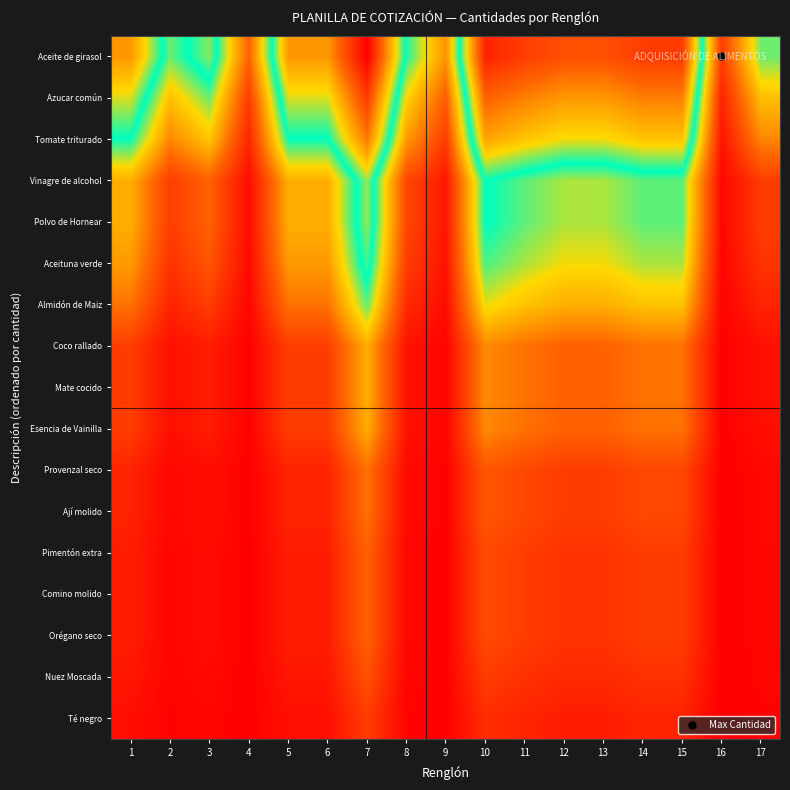

Rank the series at 14 from highest to lowest value.

Aceite de girasol, Azucar común, Tomate triturado, Polvo de Hornear, Vinagre de alcohol, Aceituna verde, Almidón de Maiz, Esencia de Vainilla, Mate cocido, Coco rallado, Ají molido, Provenzal seco, Orégano seco, Comino molido, Pimentón extra, Nuez Moscada, Té negro